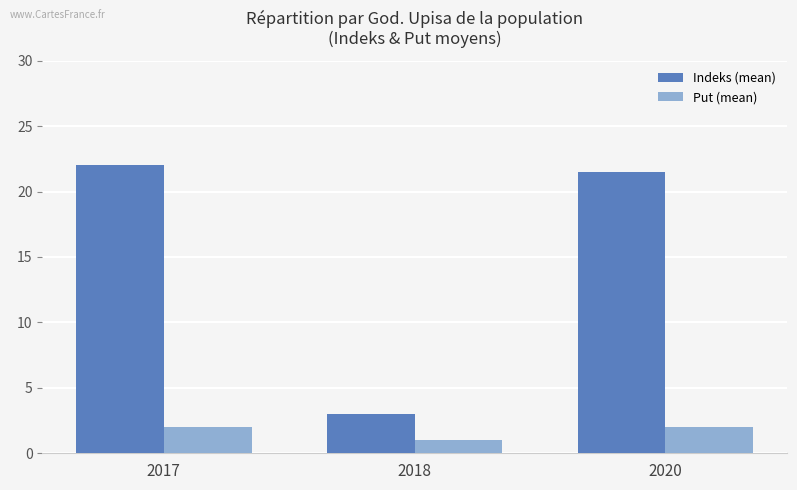

How many values in the Indeks (mean) series exceed 21?

2